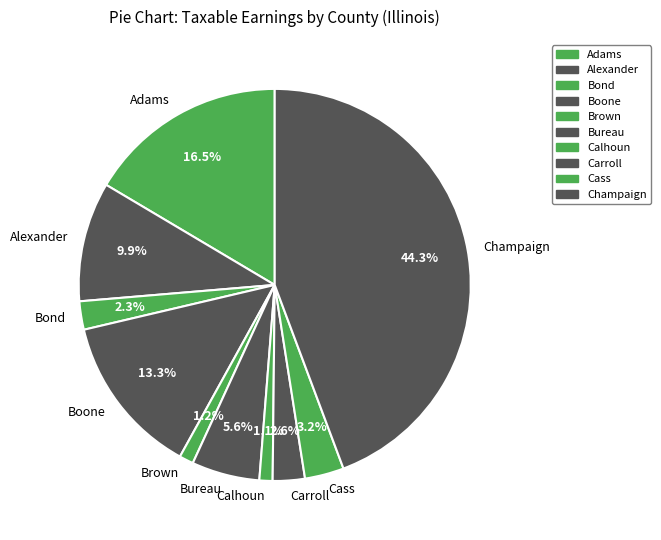

Approximately how many times larger is the value at Brown compared to Cass?

0.4